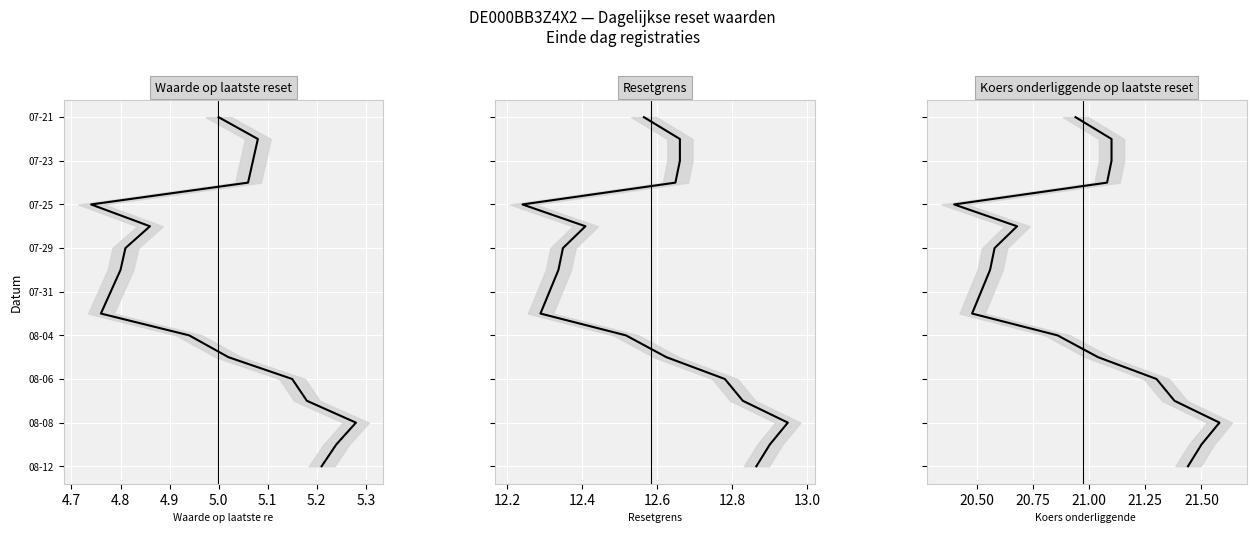

True or false: Koers onderliggende op laatste reset and Waarde op laatste reset cross at least once.

False